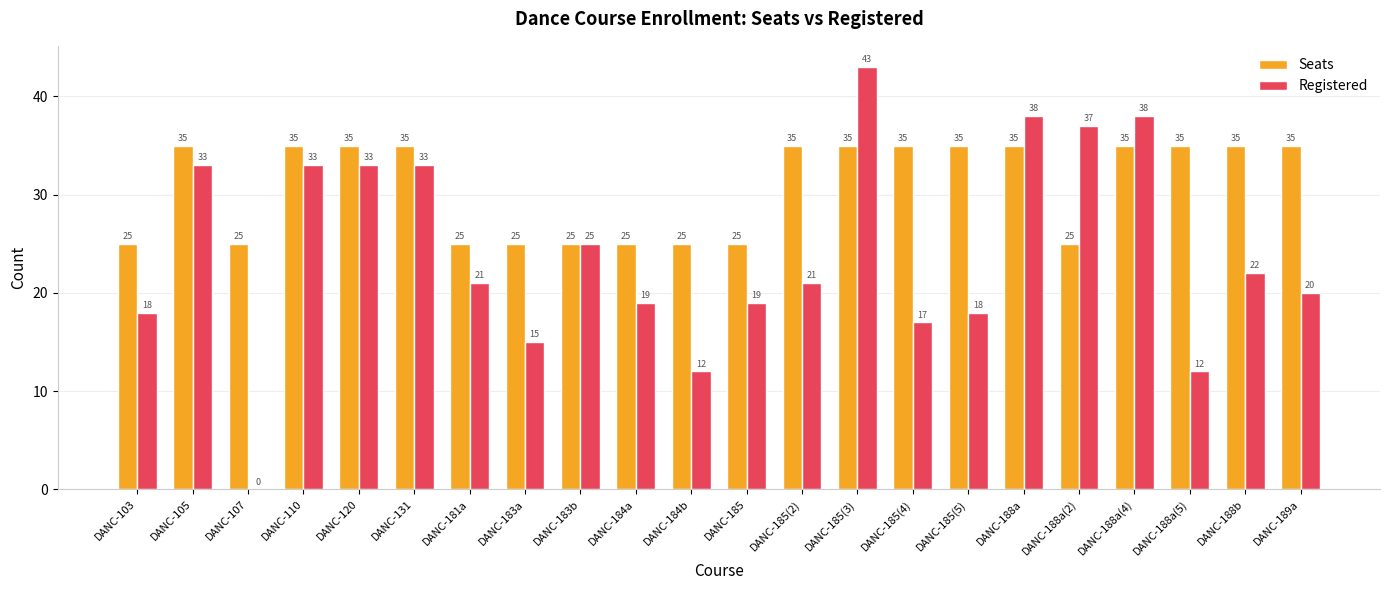

True or false: Registered has a value of 47 at DANC-120.

False